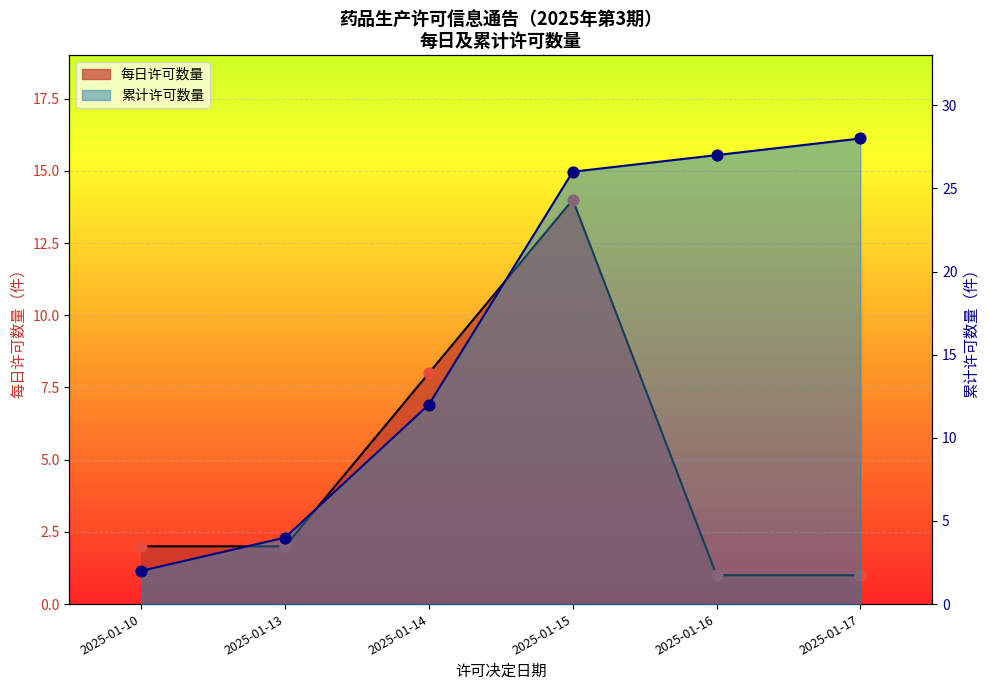

Is the value of 每日许可数量_line at 2025-01-15 greater than the value of 累计数据点 at 2025-01-15?

No